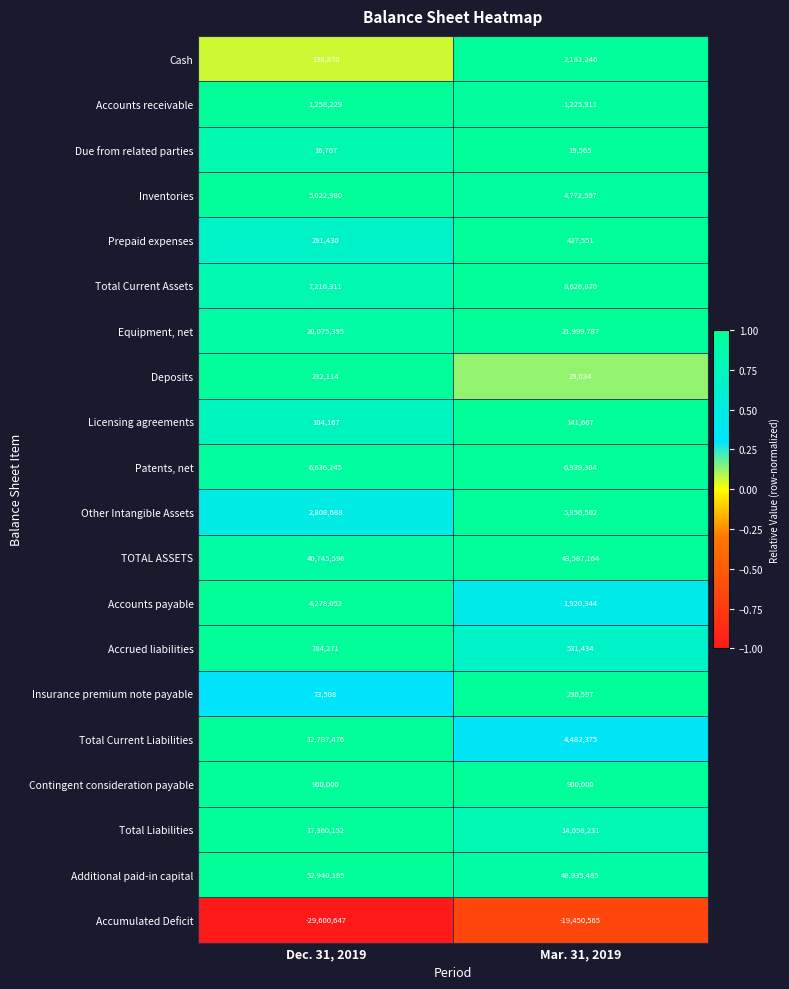

At which label does Total Current Assets reach its peak?

Mar. 31, 2019